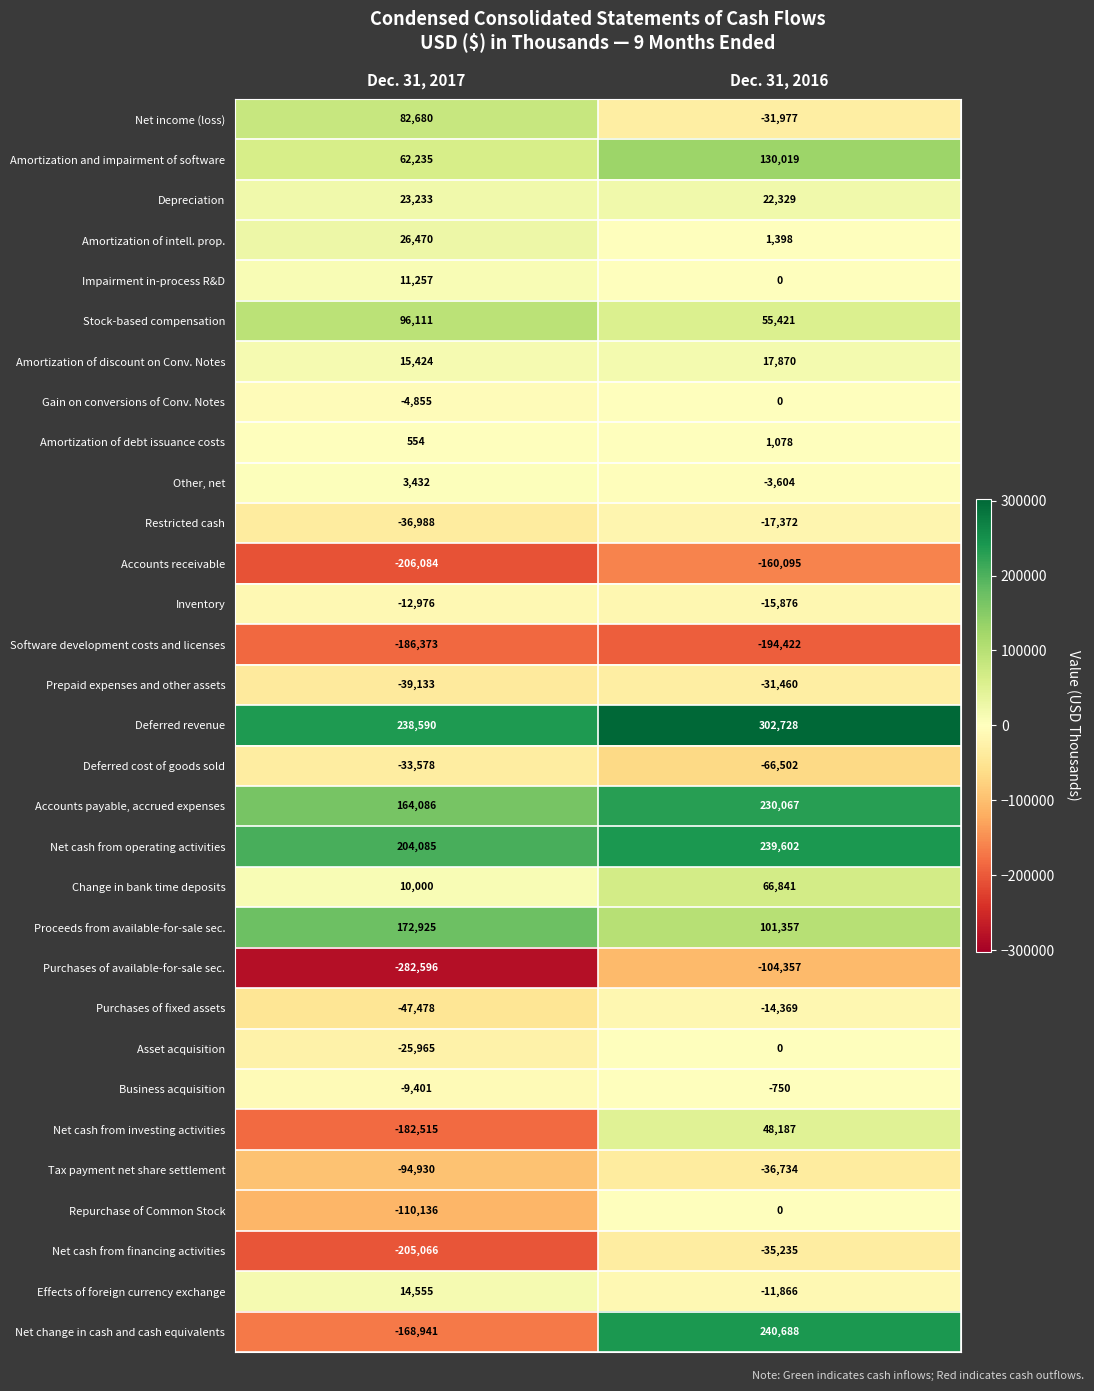

What is the difference between the highest and lowest values at Dec. 31, 2016?

497150